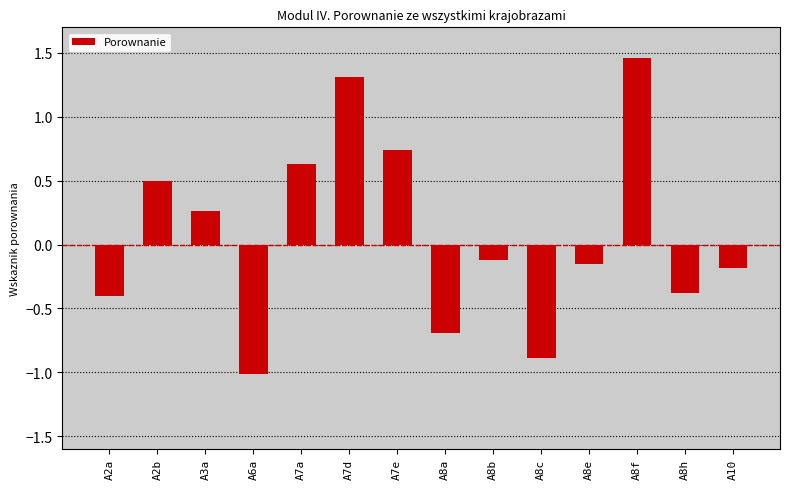

What is the difference between the maximum and minimum values?

2.5